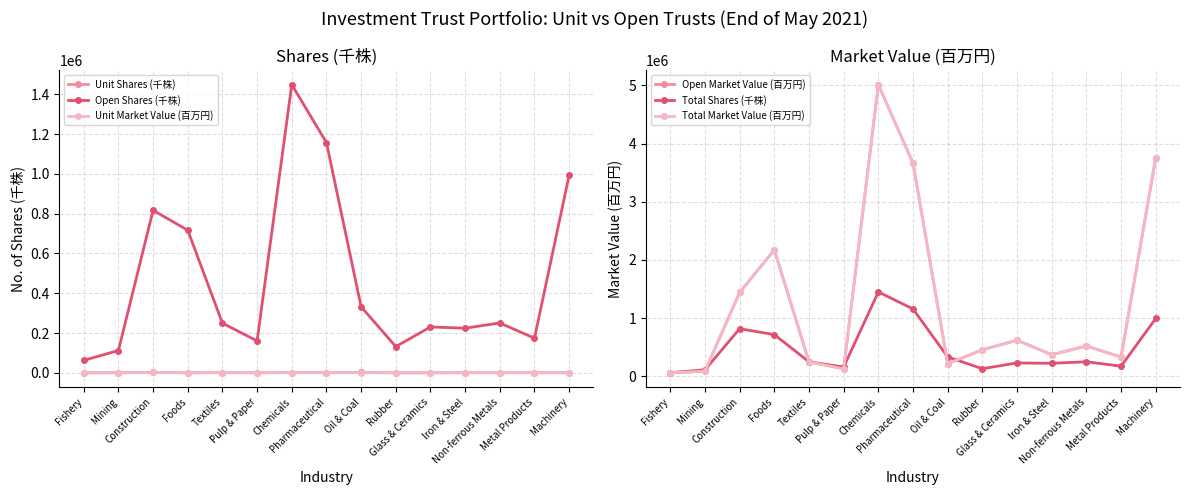

Is it true that Unit Market Value (百万円) equals 382 at Pulp & Paper?

False